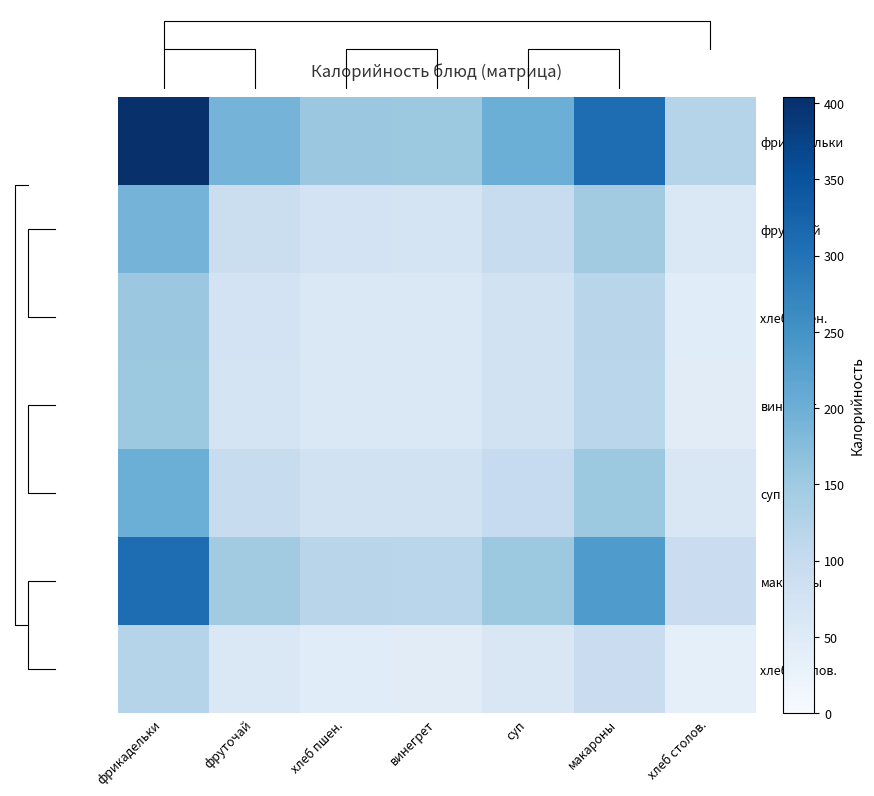

The суп series shows 76.4 at хлеб пшен.. True or false?

True